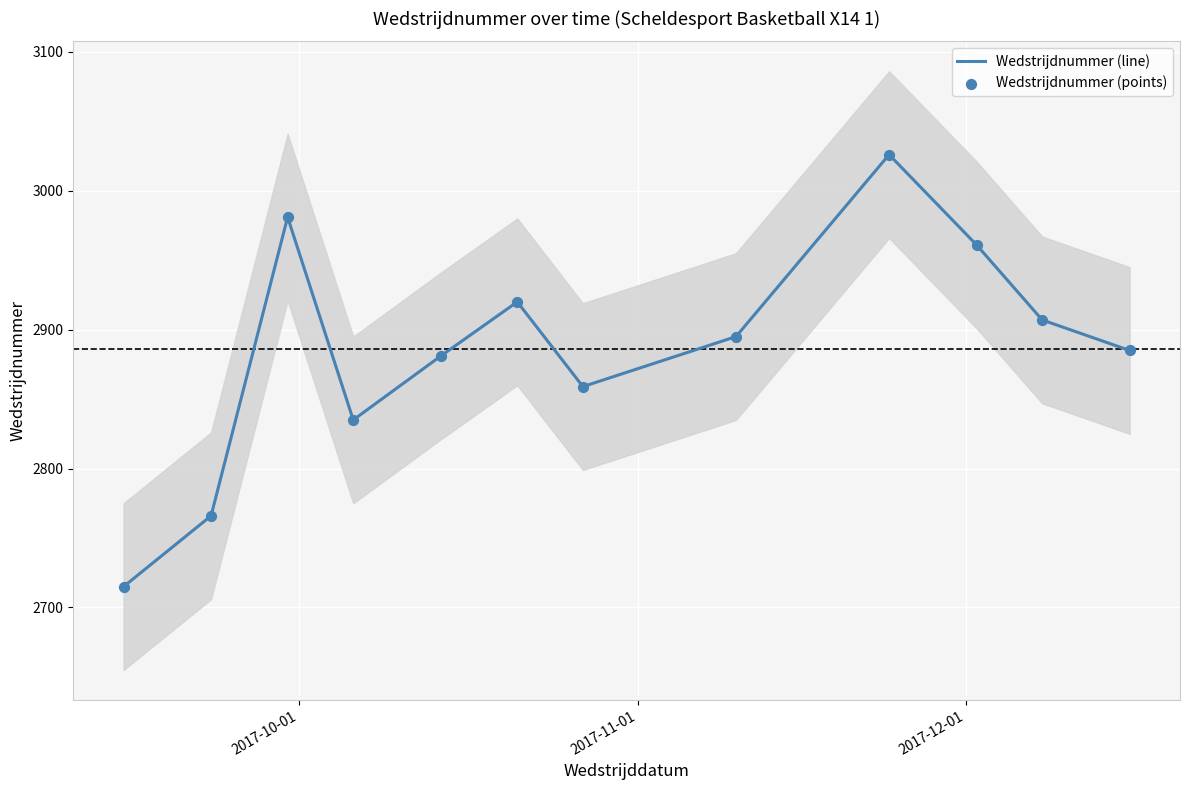

What are all the series names shown in the legend?

Wedstrijdnummer (line), Wedstrijdnummer (points)